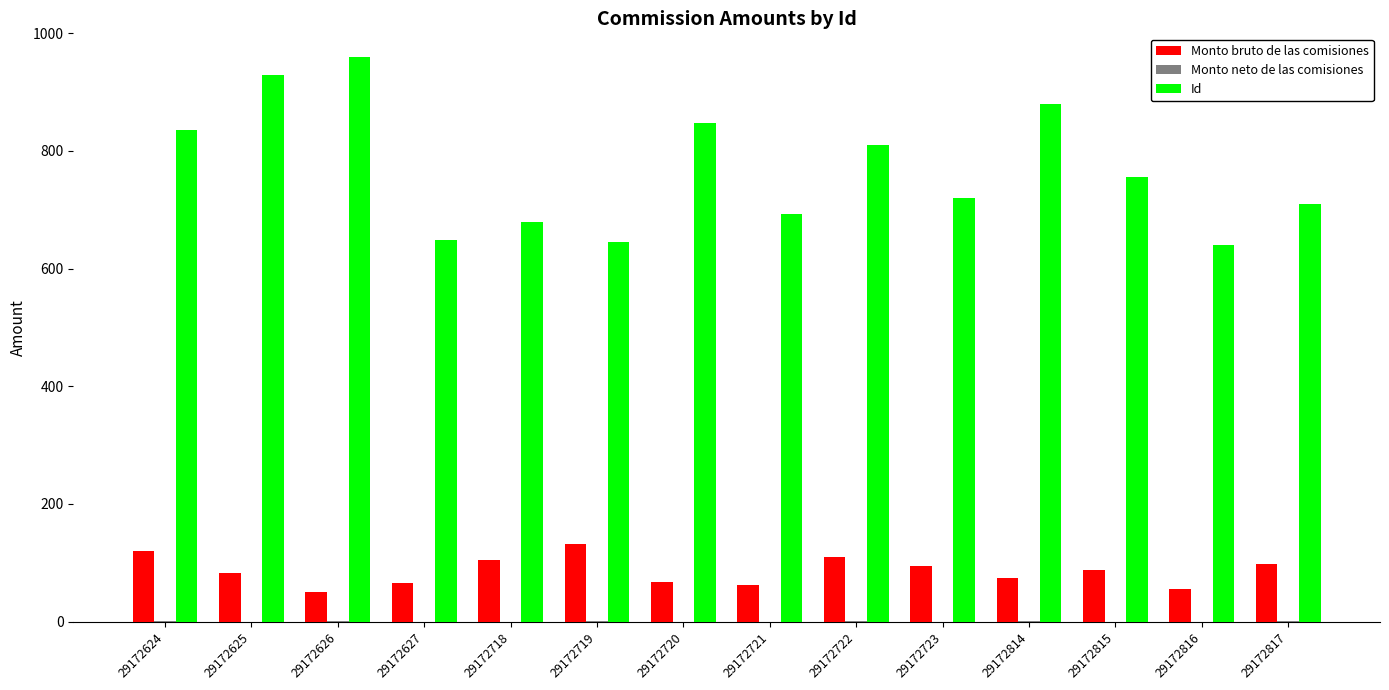

At which category does the chart reach its peak across all series?

29172626